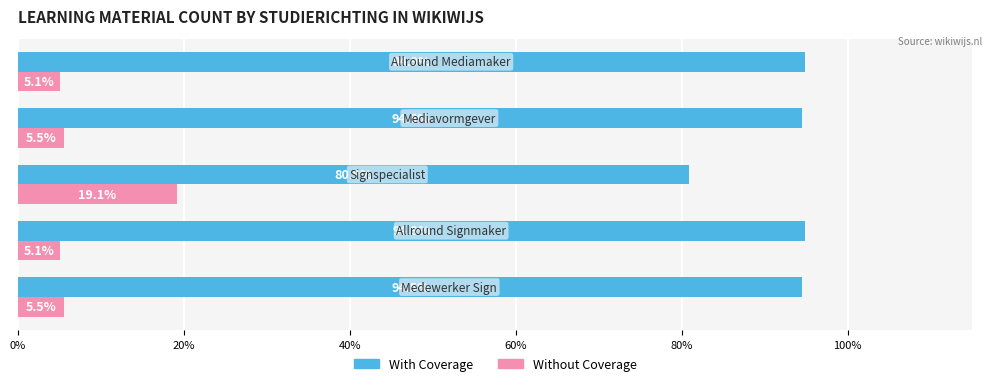

What is the smallest value displayed?

5.1